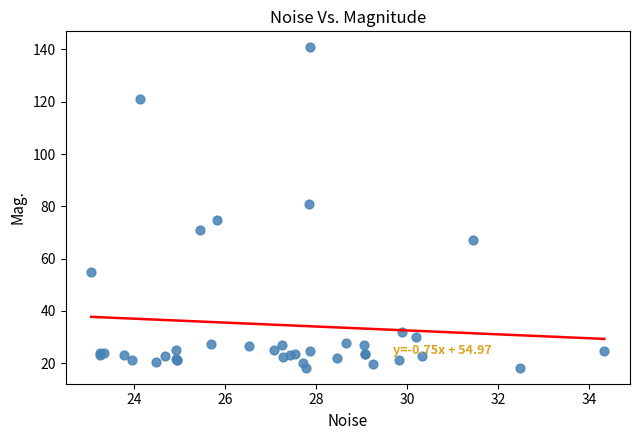

What Y value in the scatter plot is closest to 79?

80.9